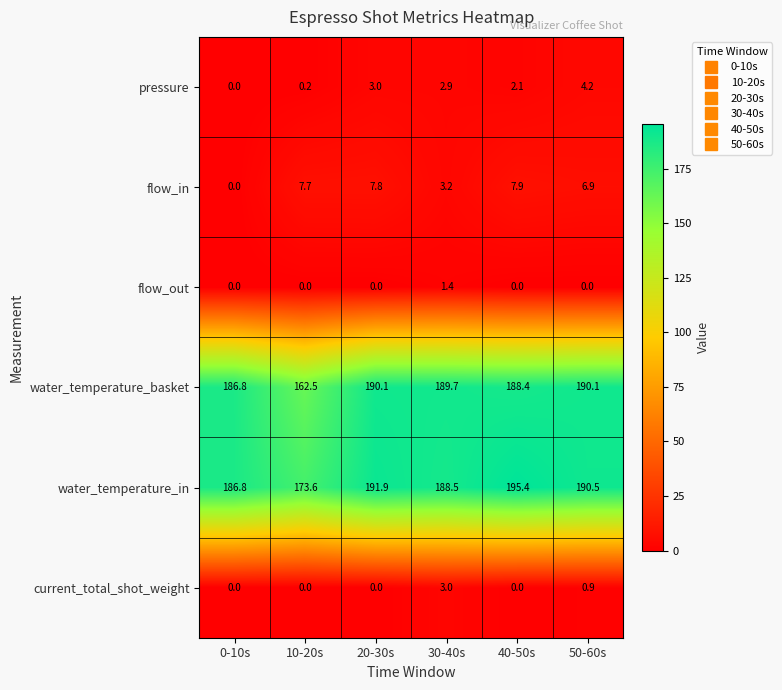

What is the total value across all series at 10-20s?

344.0